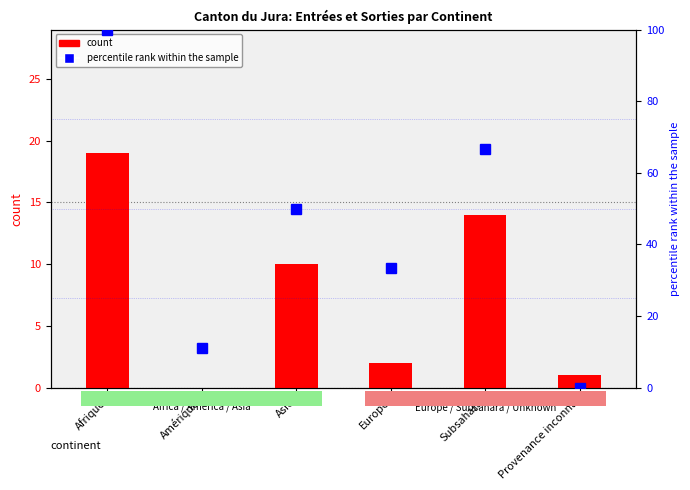

How many positive values does the count series have?

5